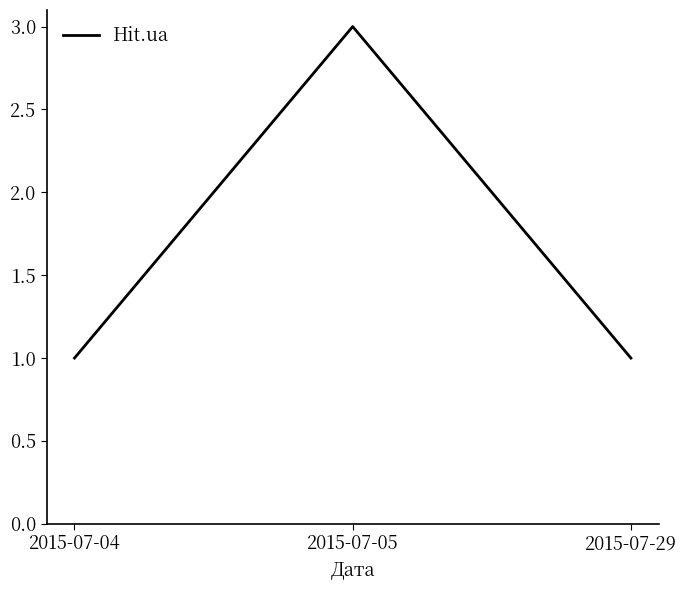

What is the sum of all values?

5